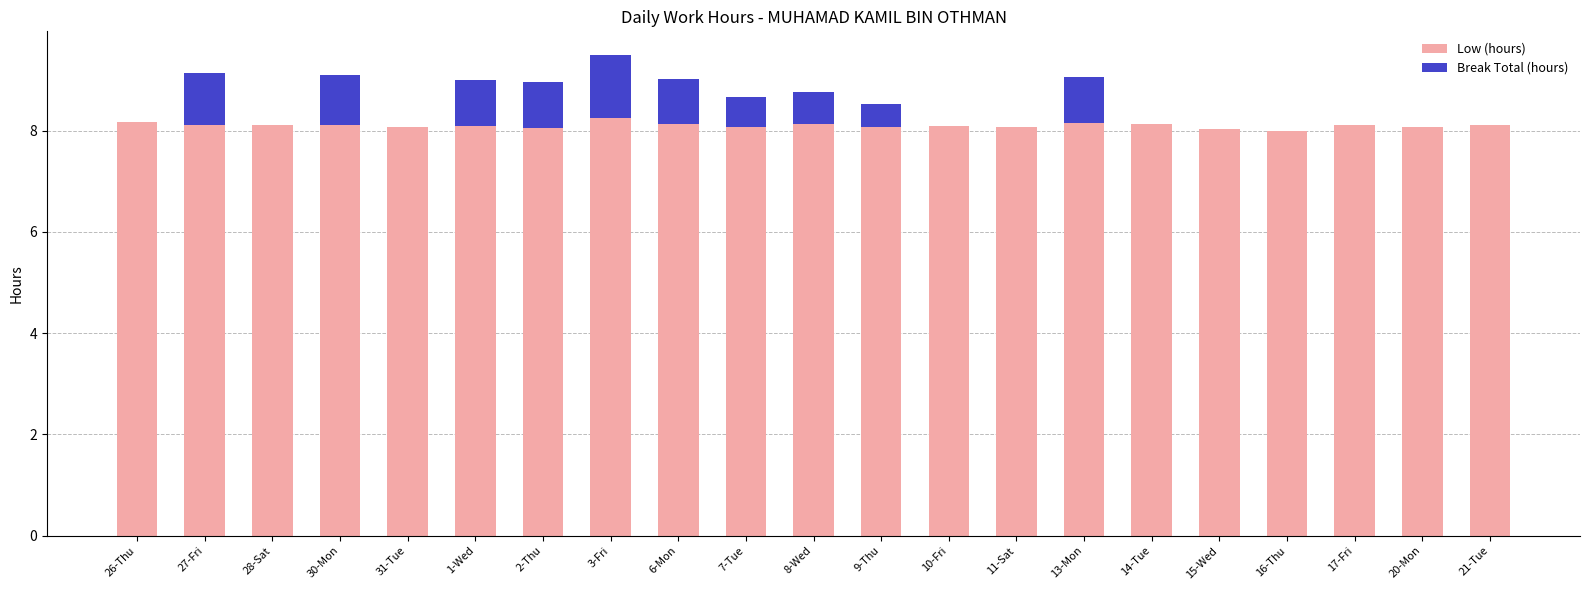

The value of Low (hours) at 15-Wed is 8.0. True or false?

True